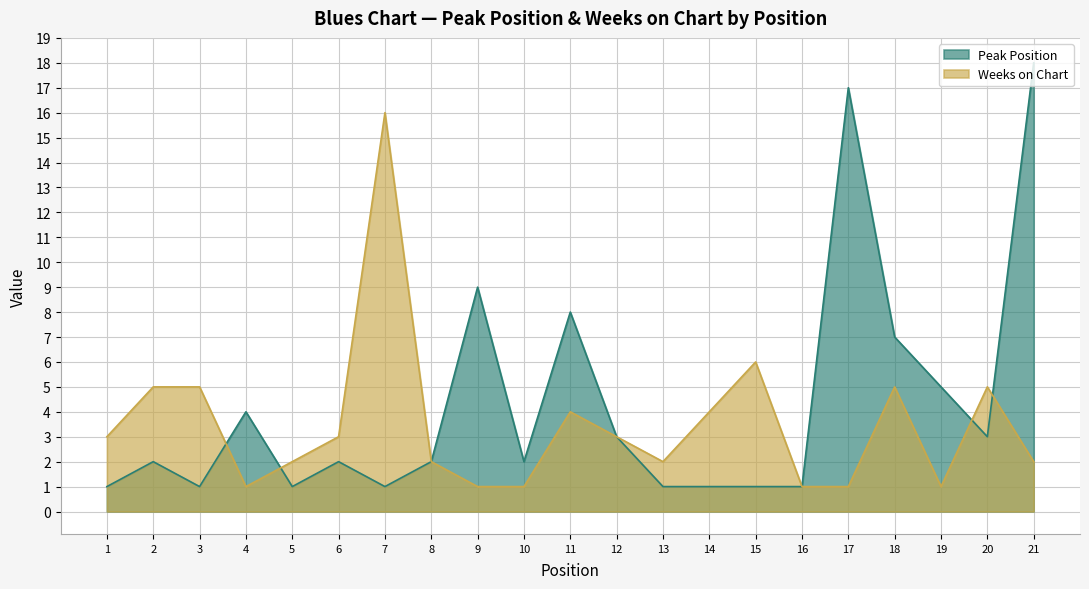

What is the difference between the highest and lowest values at 19?

4